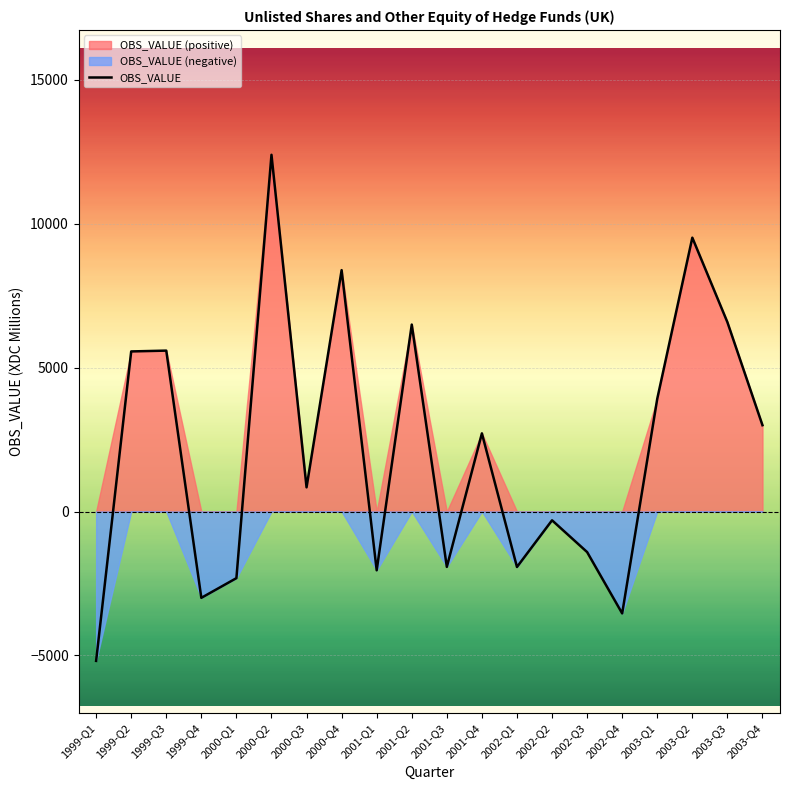

Reading right to left, what are all the values shown in this chart?

2003-Q4=2999	2003-Q3=6578	2003-Q2=9514	2003-Q1=3917	2002-Q4=-3540	2002-Q3=-1409	2002-Q2=-305	2002-Q1=-1927	2001-Q4=2715	2001-Q3=-1924	2001-Q2=6495	2001-Q1=-2042	2000-Q4=8386	2000-Q3=840	2000-Q2=12393	2000-Q1=-2315	1999-Q4=-2999	1999-Q3=5590	1999-Q2=5562	1999-Q1=-5189